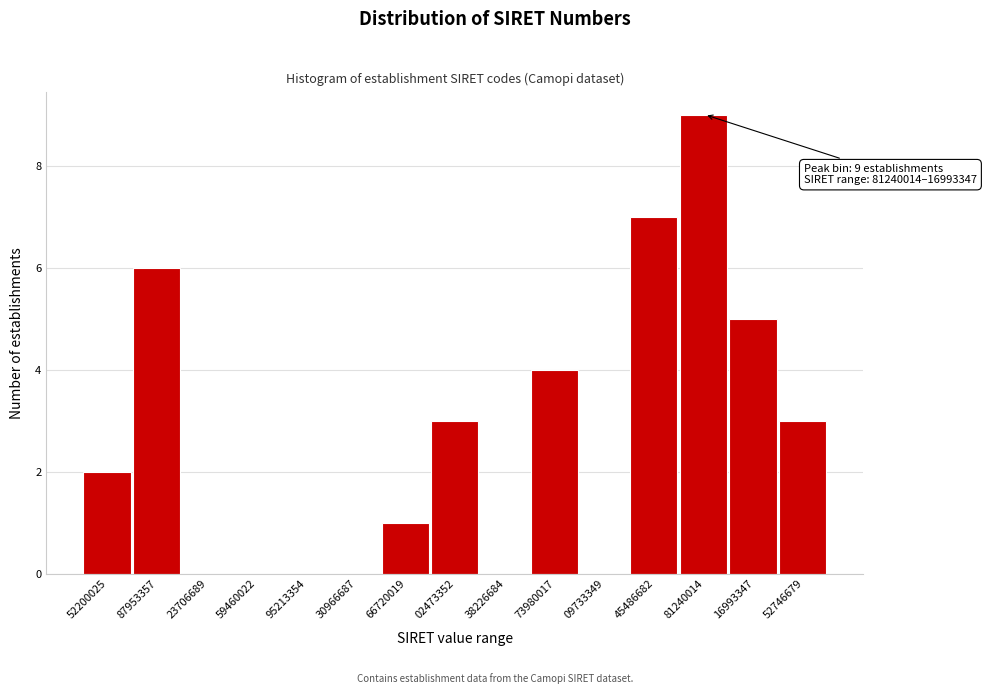

Reading left to right, what are all the values shown in this chart?

52200025=2	87953357=6	23706689=0	59460022=0	95213354=0	30966687=0	66720019=1	02473352=3	38226684=0	73980017=4	09733349=0	45486682=7	81240014=9	16993347=5	52746679=3